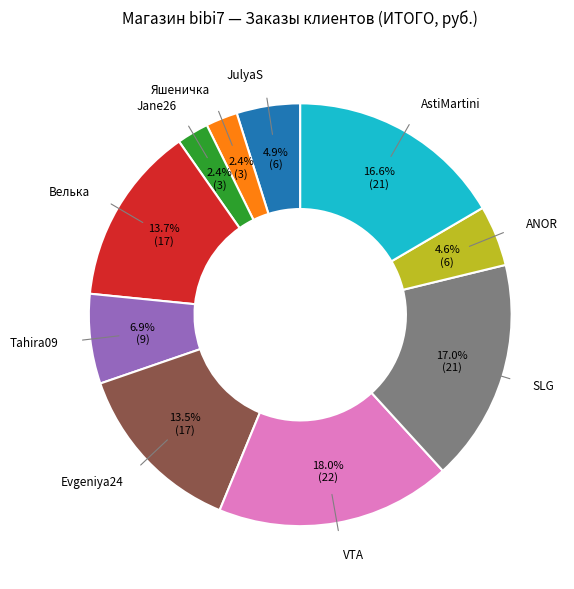

Is there any slice that represents more than half of the pie?

No